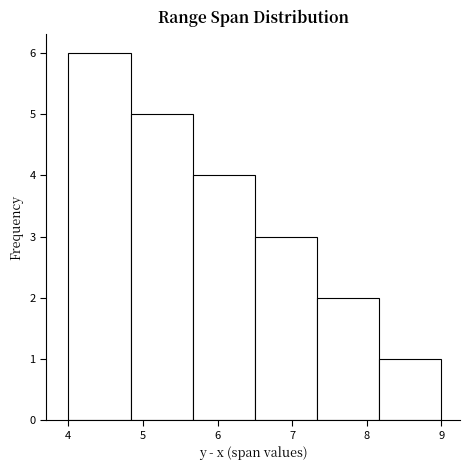

What is the height of the bar covering 4.0 to 4.8 on the x-axis? Neither the bar edges nor the heights are printed on the chart, so give them approximately, as read against the axes.

6